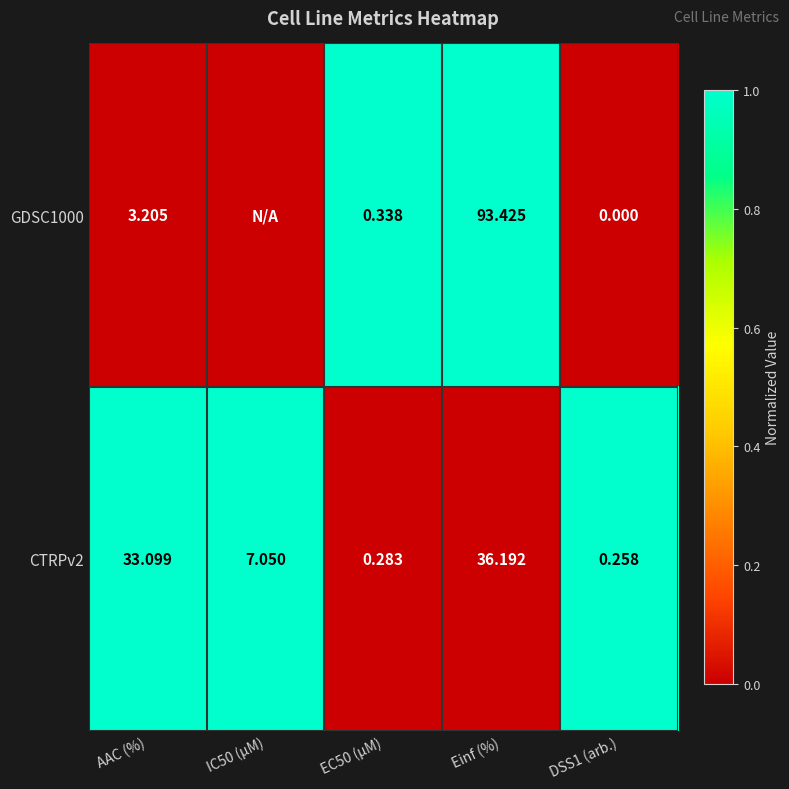

Is the value of CTRPv2 at Einf (%) greater than the value of GDSC1000 at DSS1 (arb.)?

Yes